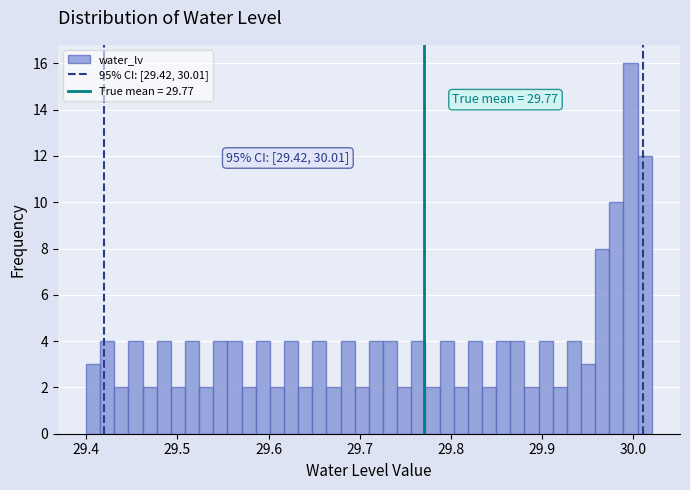

Around what value on the x-axis is the tallest bar? Give the approximate position of its centre, as read against the axis.

30.00